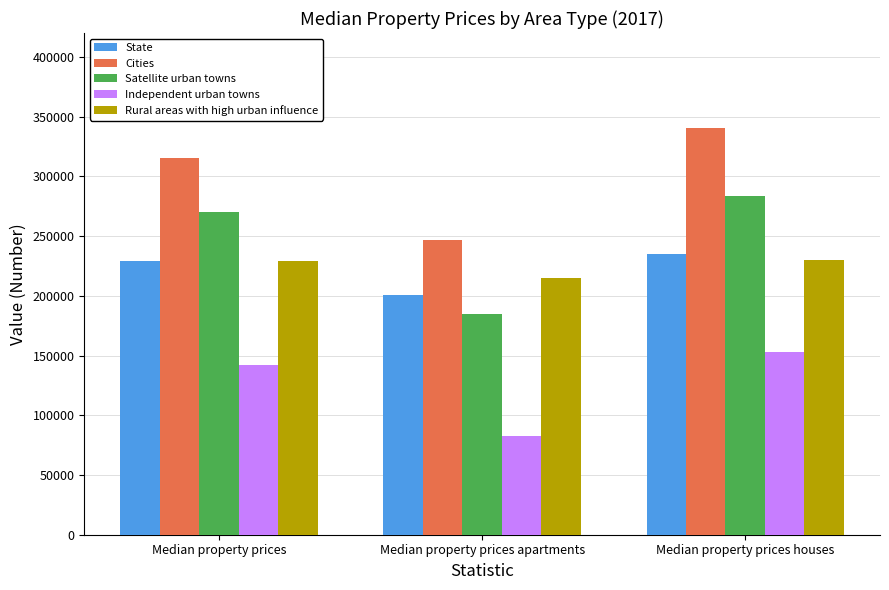

Between Median property prices and Median property prices houses, which series saw the biggest shift?

Cities